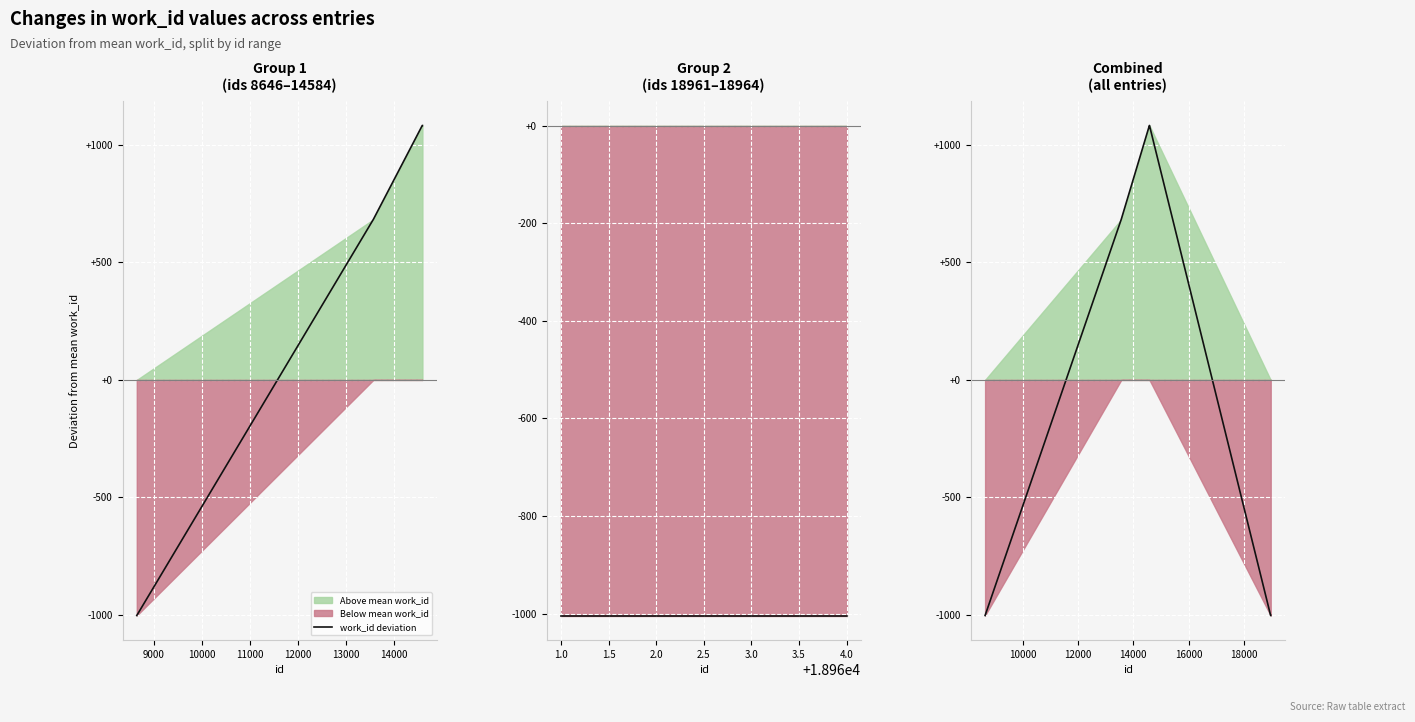

Which has a higher value, 9000 or 10000?

10000